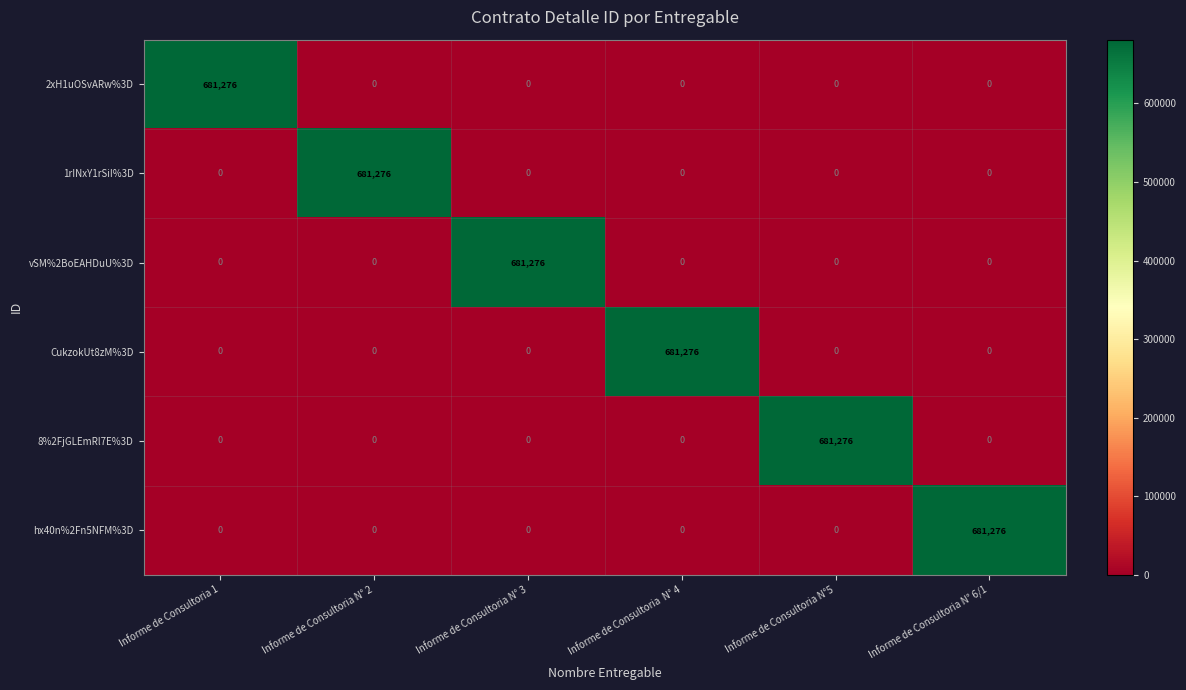

How many positive values does the hx40n%2Fn5NFM%3D series have?

1